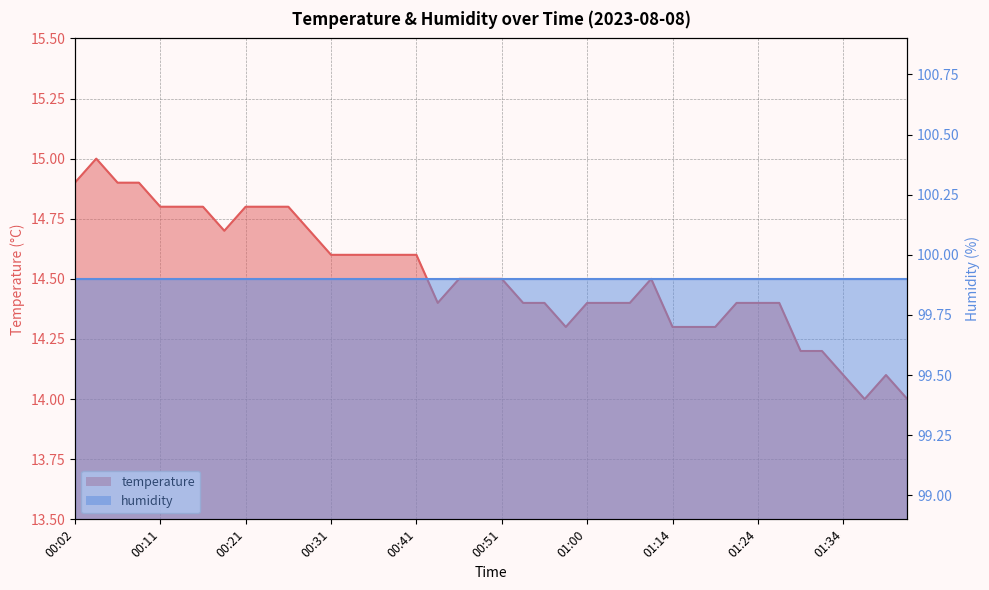

Rank the categories by value from lowest to highest.

01:36, 01:41, 01:34, 01:39, 01:29, 01:31, 00:58, 01:14, 01:16, 01:19, 00:43, 00:53, 00:55, 01:00, 01:03, 01:06, 01:21, 01:24, 01:26, 00:46, 00:48, 00:51, 01:11, 00:31, 00:33, 00:36, 00:38, 00:41, 00:19, 00:28, 00:11, 00:14, 00:16, 00:21, 00:24, 00:26, 00:02, 00:06, 00:09, 00:04